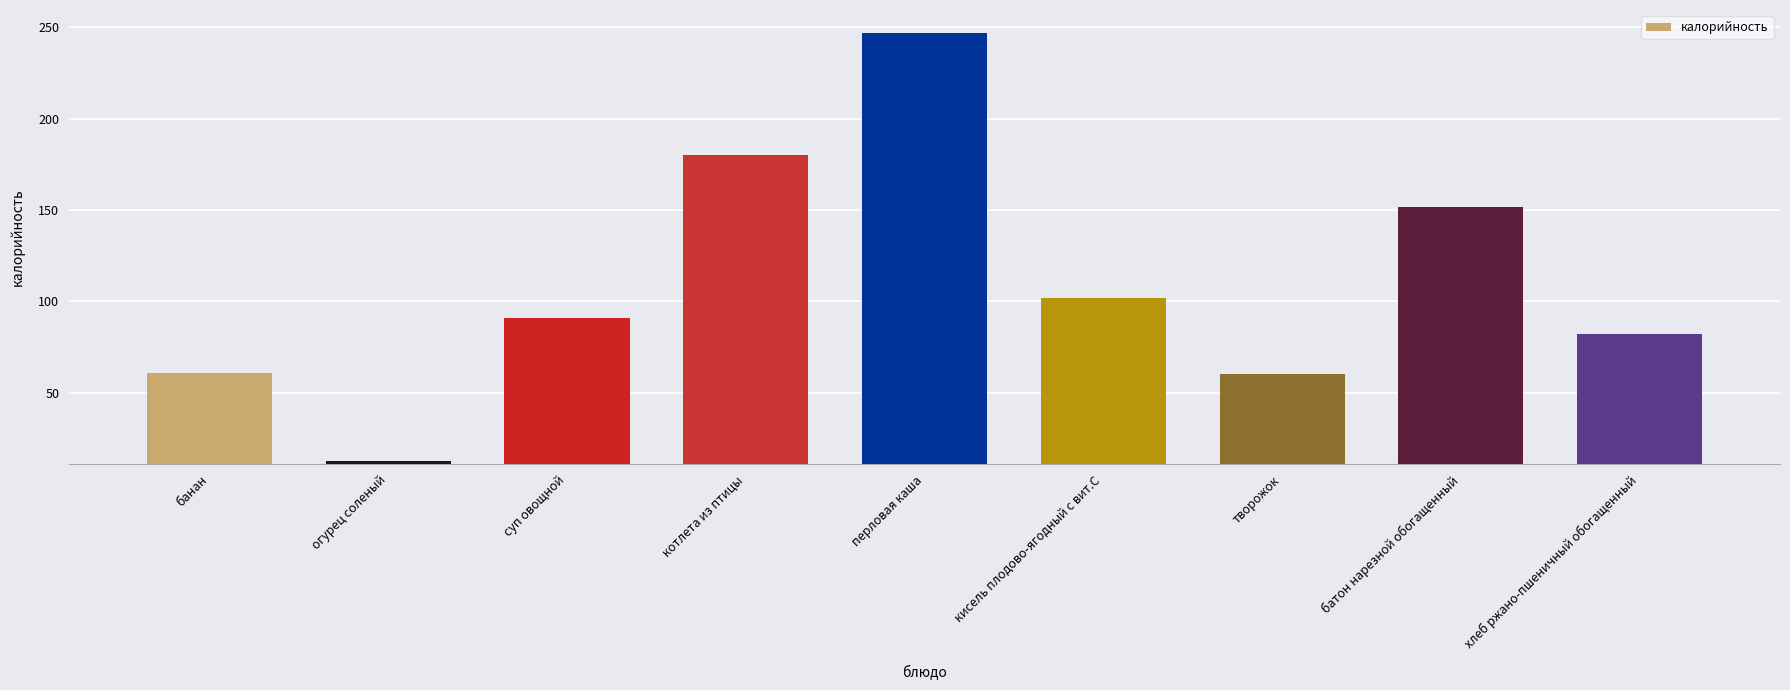

Is it true that the value at перловая каша is 247.0?

True